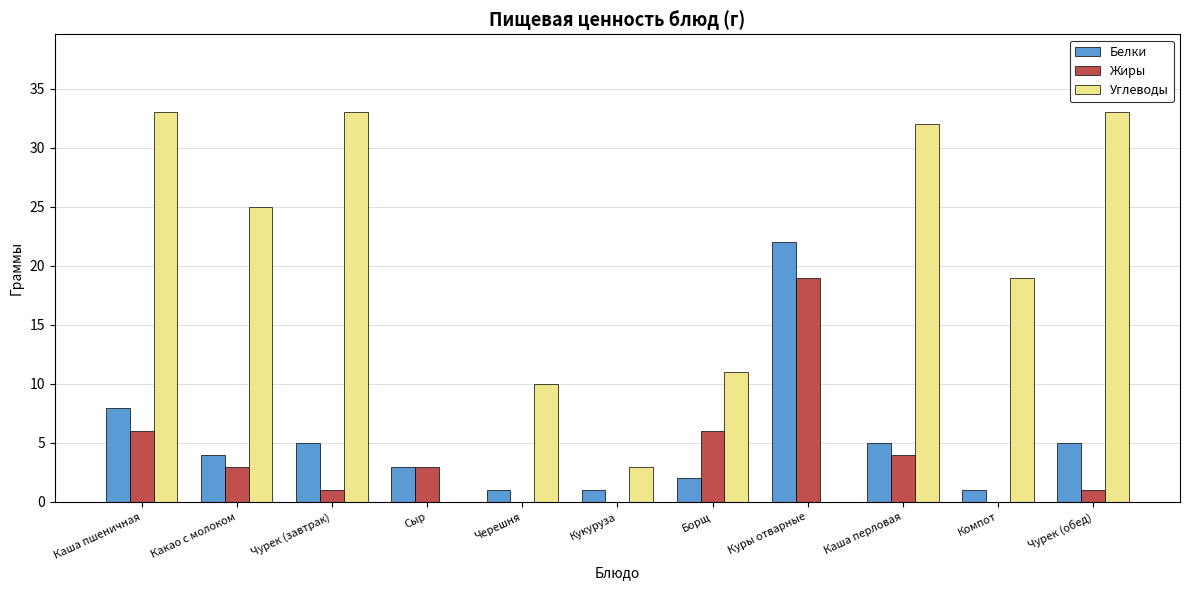

Reading left to right, extract all data points from this chart.

Белки: 8	4	5	3	1	1	2	22	5	1	5
Жиры: 6	3	1	3	0	0	6	19	4	0	1
Углеводы: 33	25	33	0	10	3	11	0	32	19	33